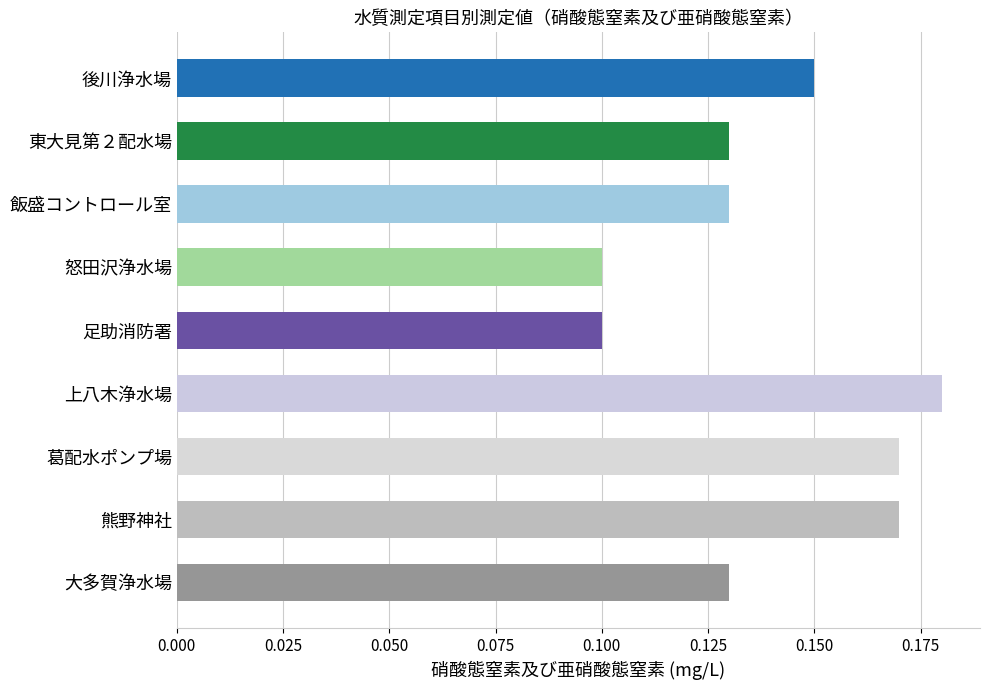

Which label corresponds to the largest value in the chart?

上八木浄水場